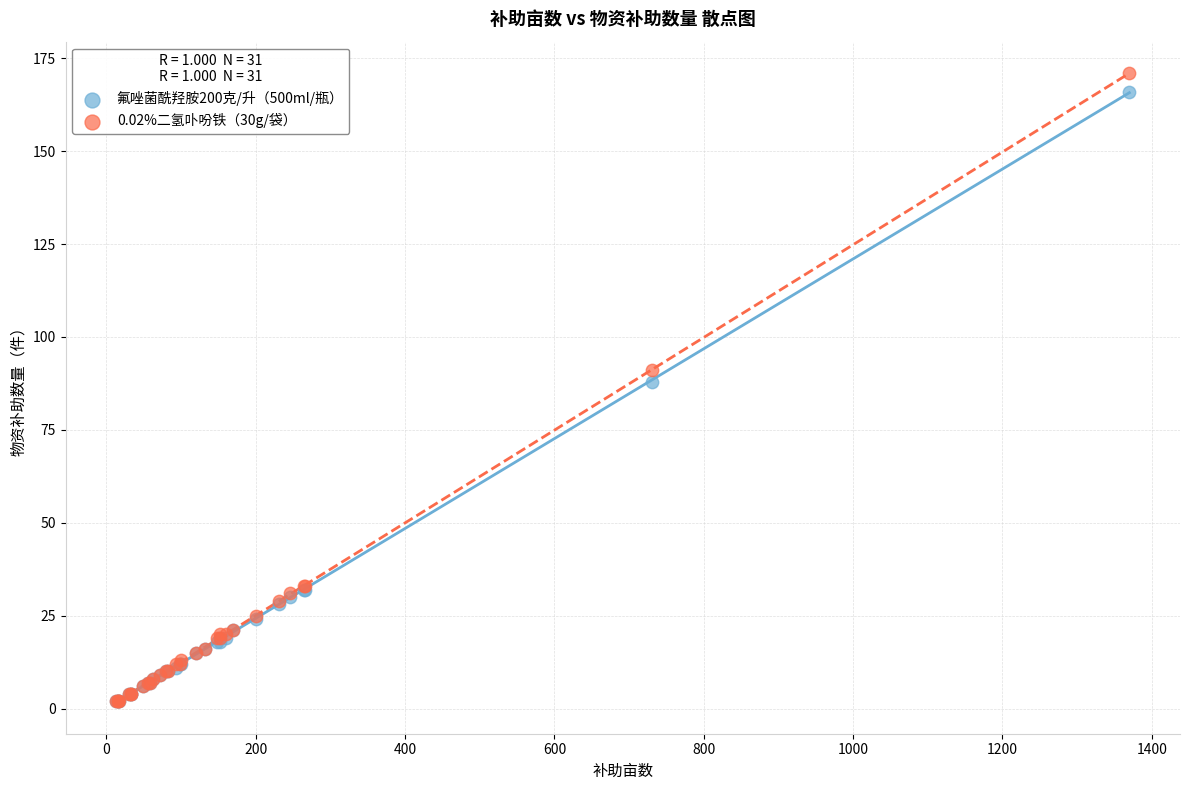

Which series has the widest spread of Y values?

0.02%二氢卟吩铁（30g/袋）